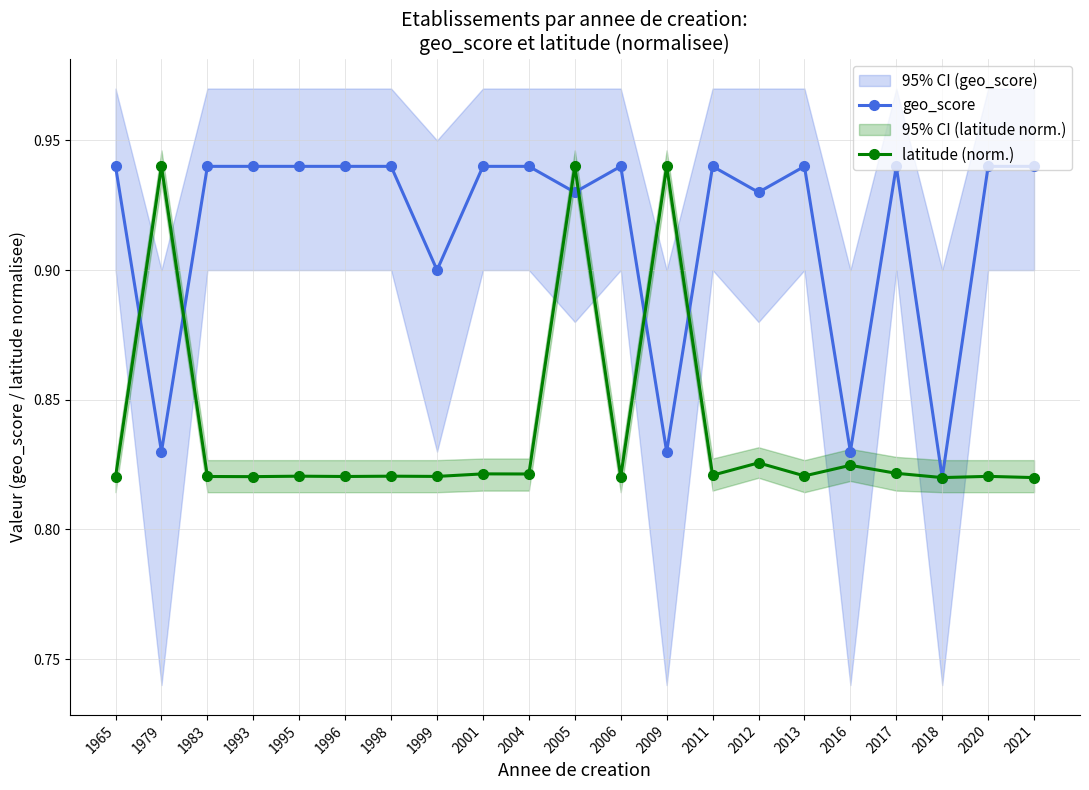

How many times do latitude (norm.) and geo_score cross each other?

6